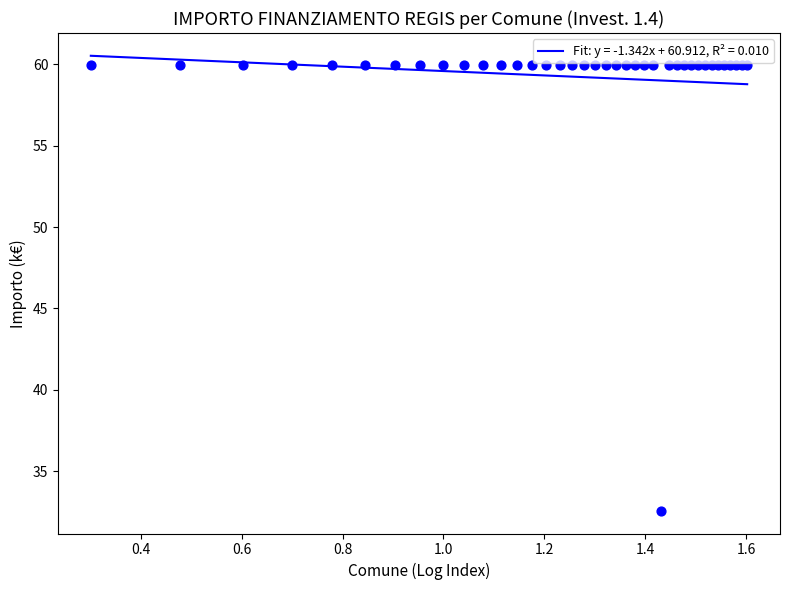

Which has a higher value, SERIATE or LISSONE?

SERIATE